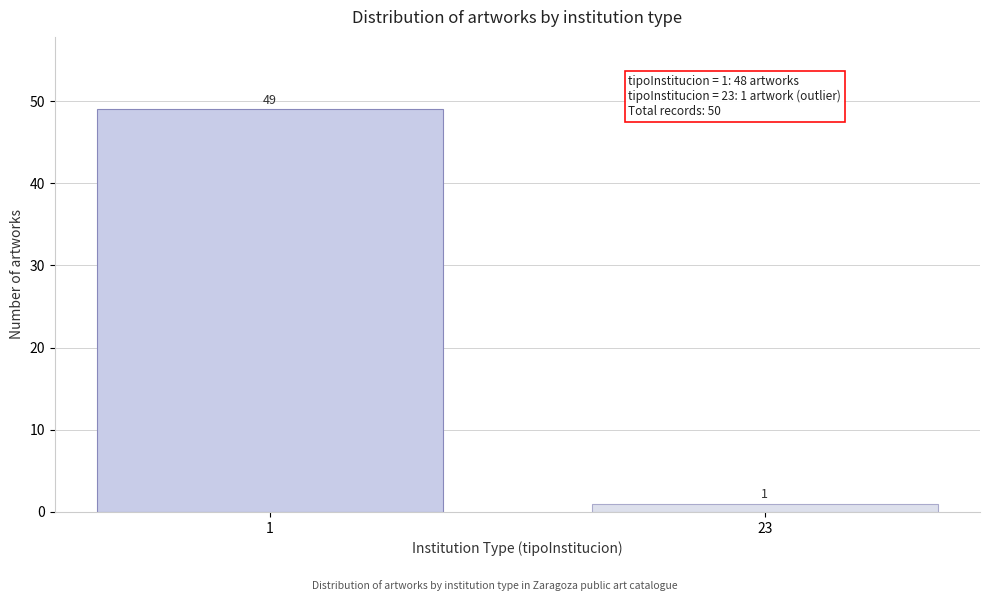

Reading left to right, transcribe all the data shown in this chart.

49	1